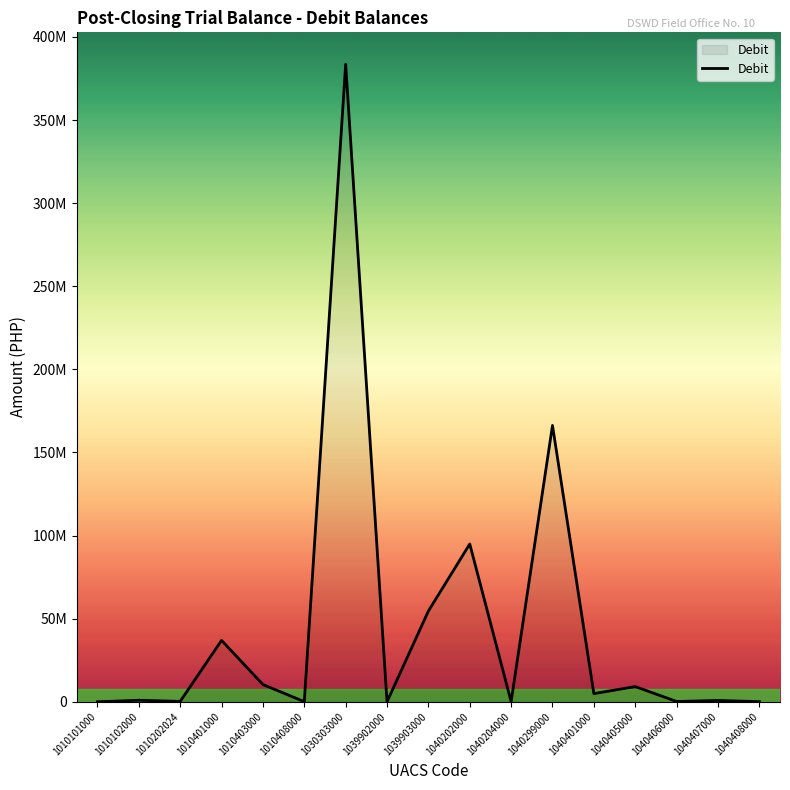

Is it true that the value at 1039902000 is 12437.0?

True